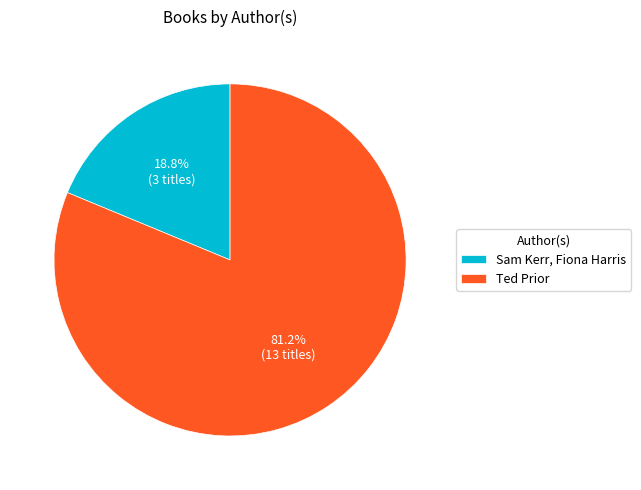

What is the total percentage of Ted Prior and Sam Kerr, Fiona Harris?

100.0%